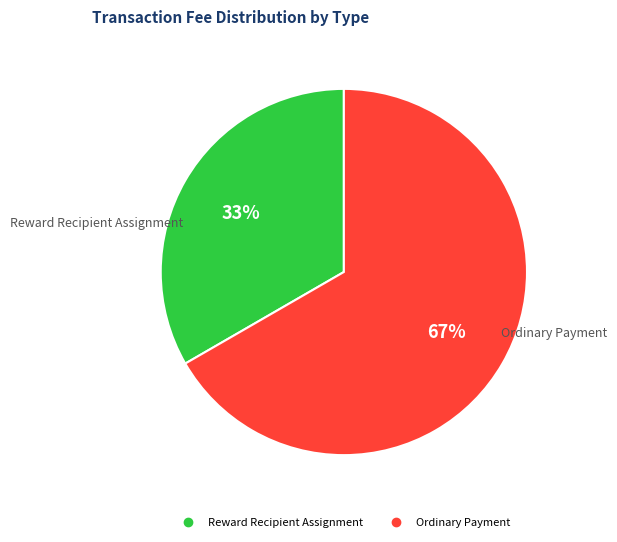

Count the number of slices in the pie.

2